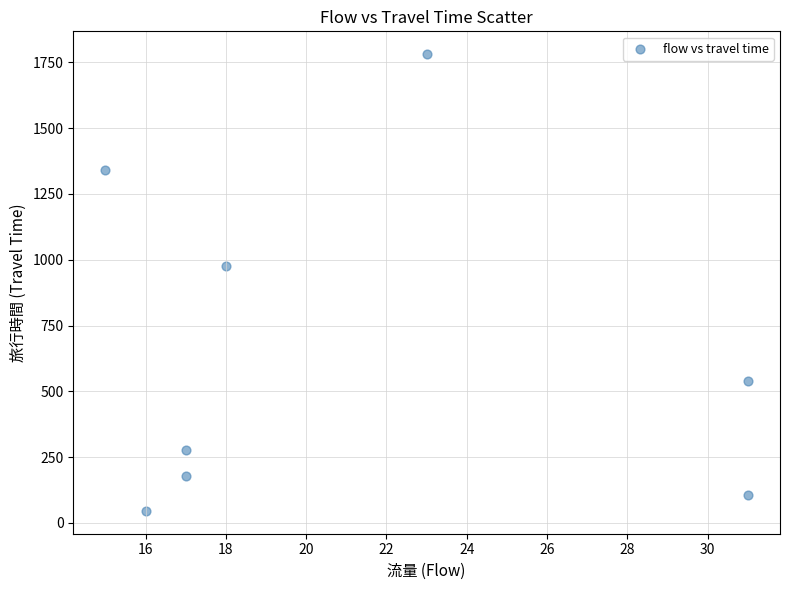

What is the average Y value?

656